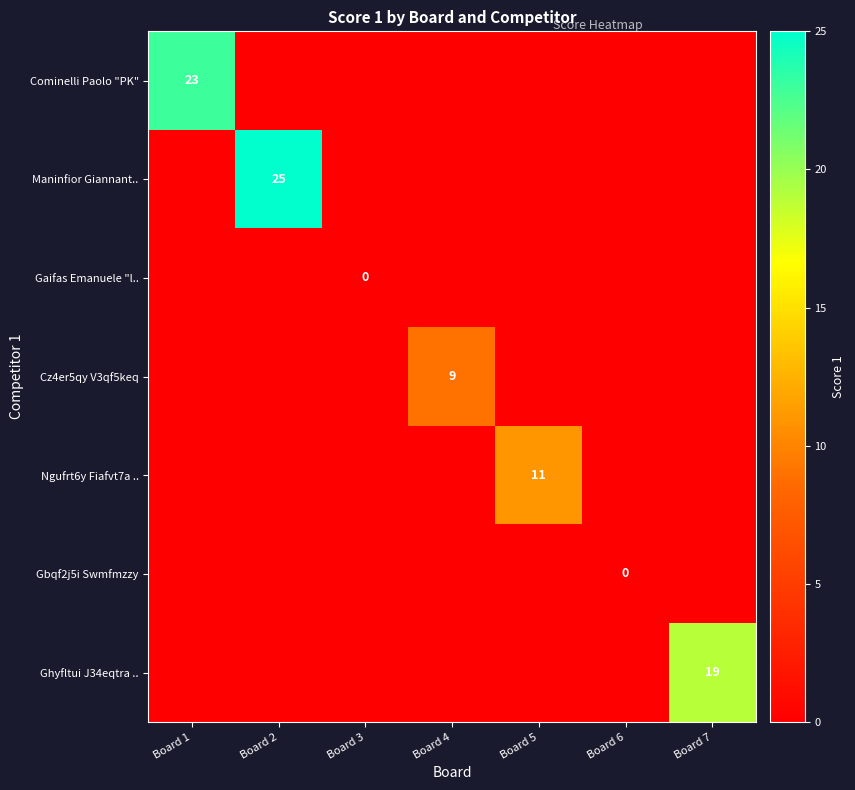

The value of Cz4er5qy V3qf5keq at Board 4 is 9. True or false?

True